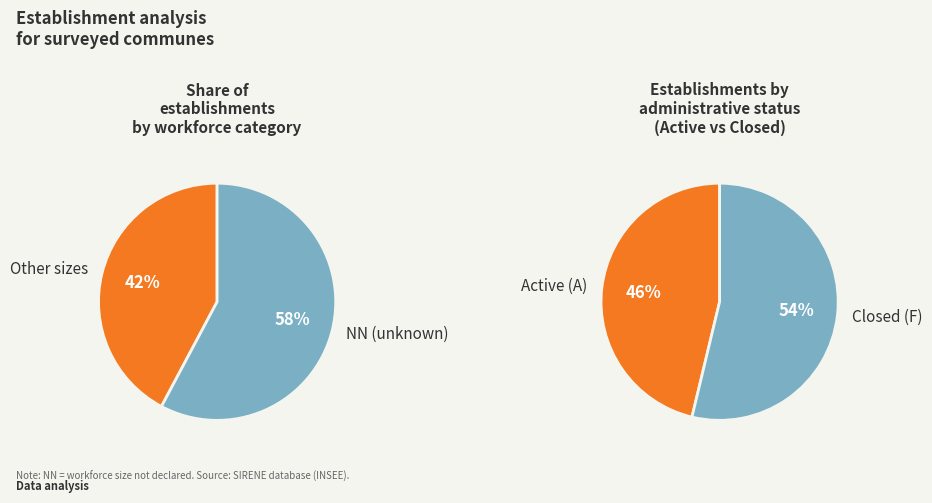

The Other slice represents 48% of the pie. True or false?

False